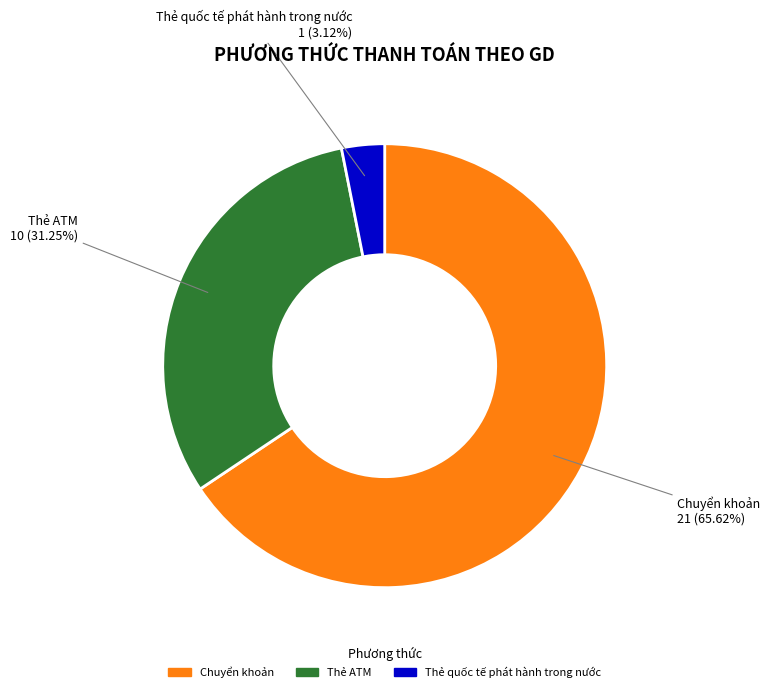

To the nearest percent, what is the average slice percentage?

33%